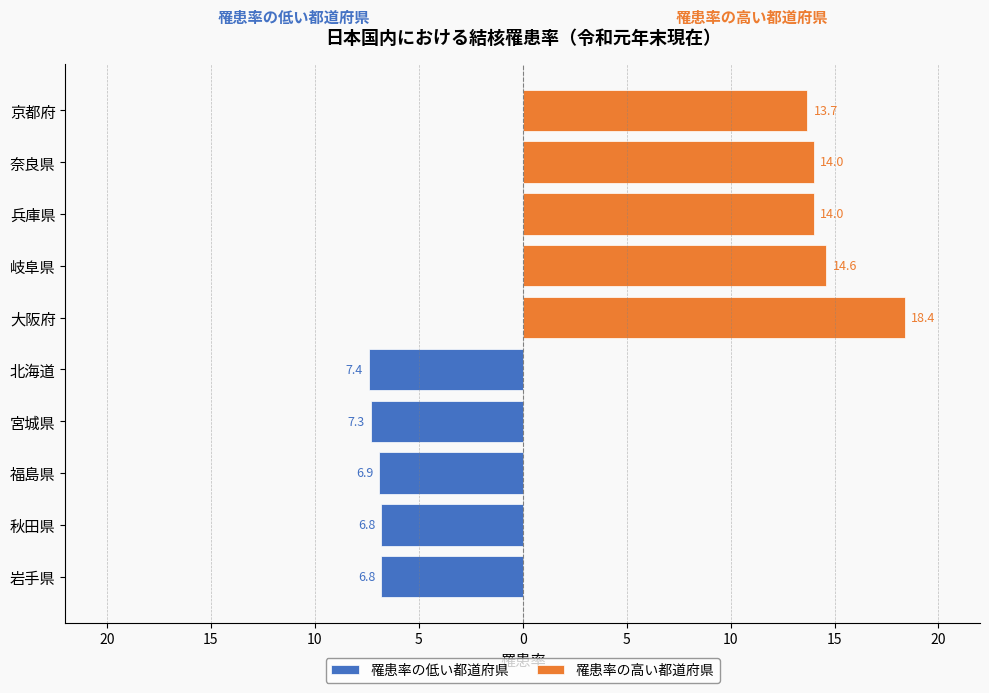

Reading right to left, list all the values displayed in this chart.

罹患率の低い都道府県: -7.4	-7.3	-6.9	-6.8	-6.8
罹患率の高い都道府県: 13.7	14.0	14.0	14.6	18.4